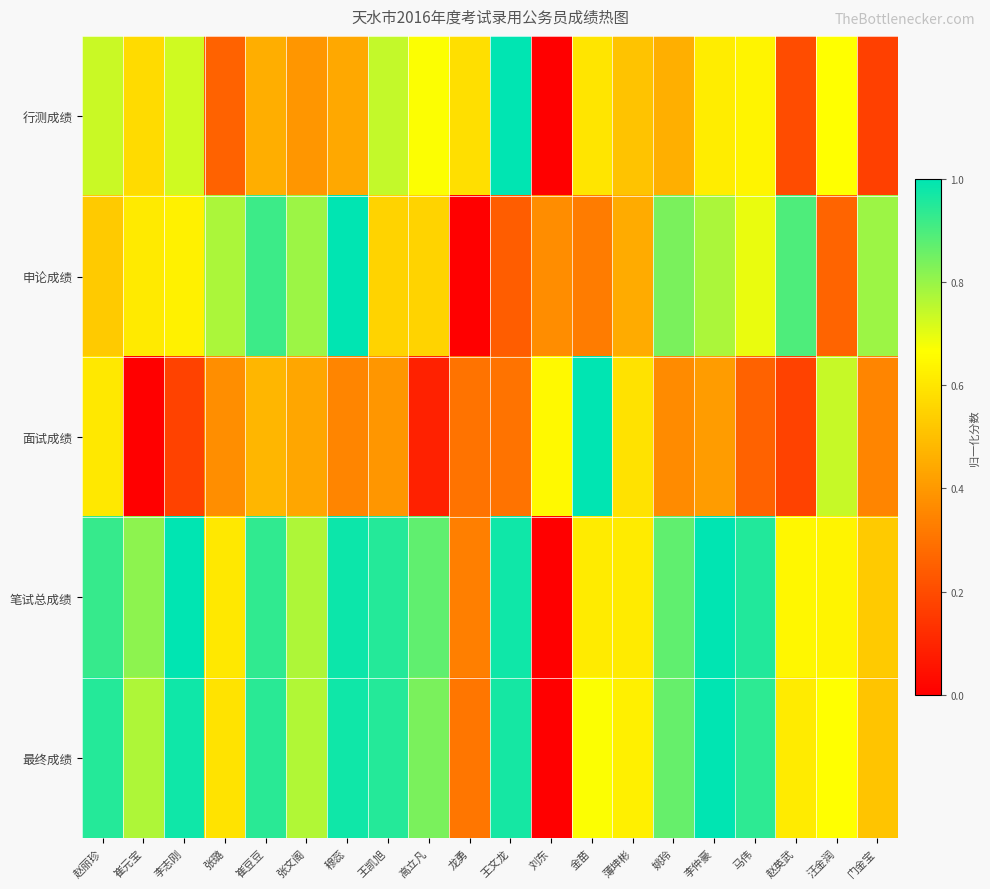

Which series changed the most between 李志刚 and 金苗?

面试成绩